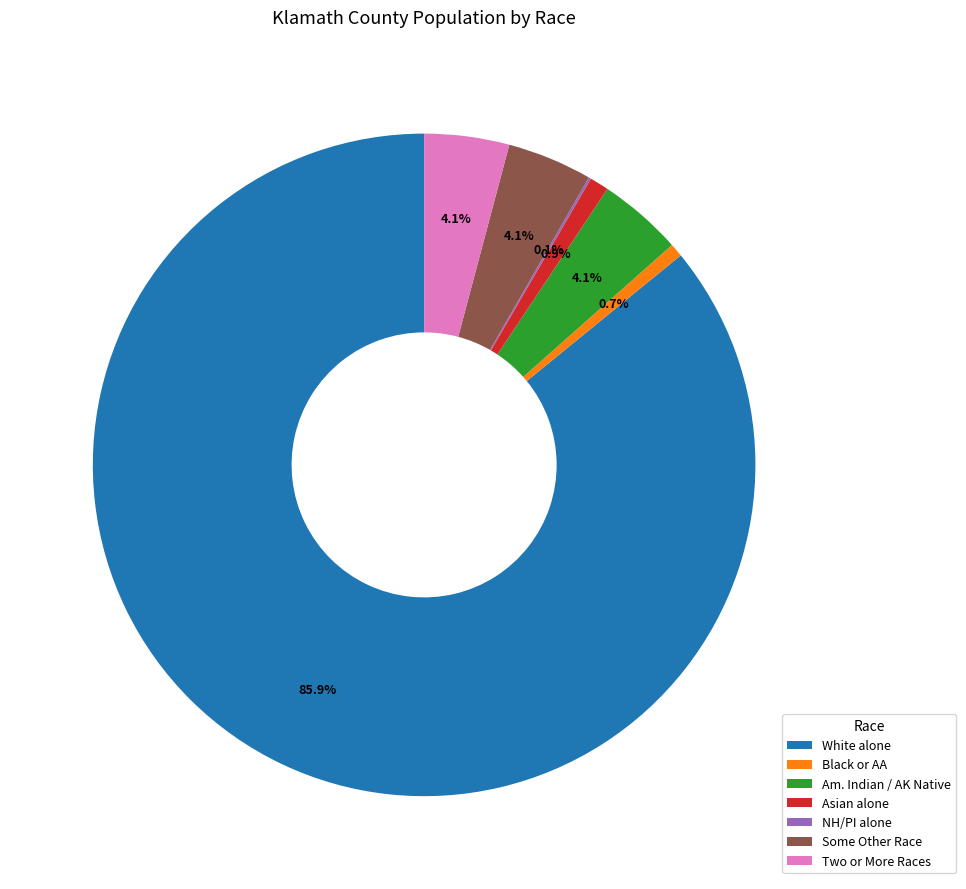

Between Am. Indian / AK Native and White alone, which is larger?

White alone